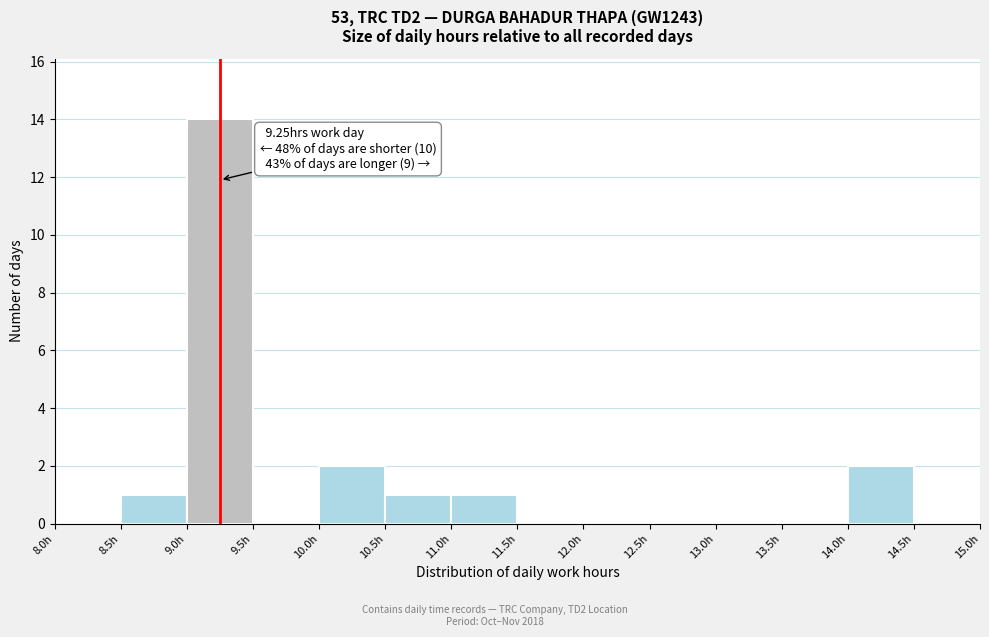

Over which range of the x-axis is the bar tallest?

9.0 to 9.5